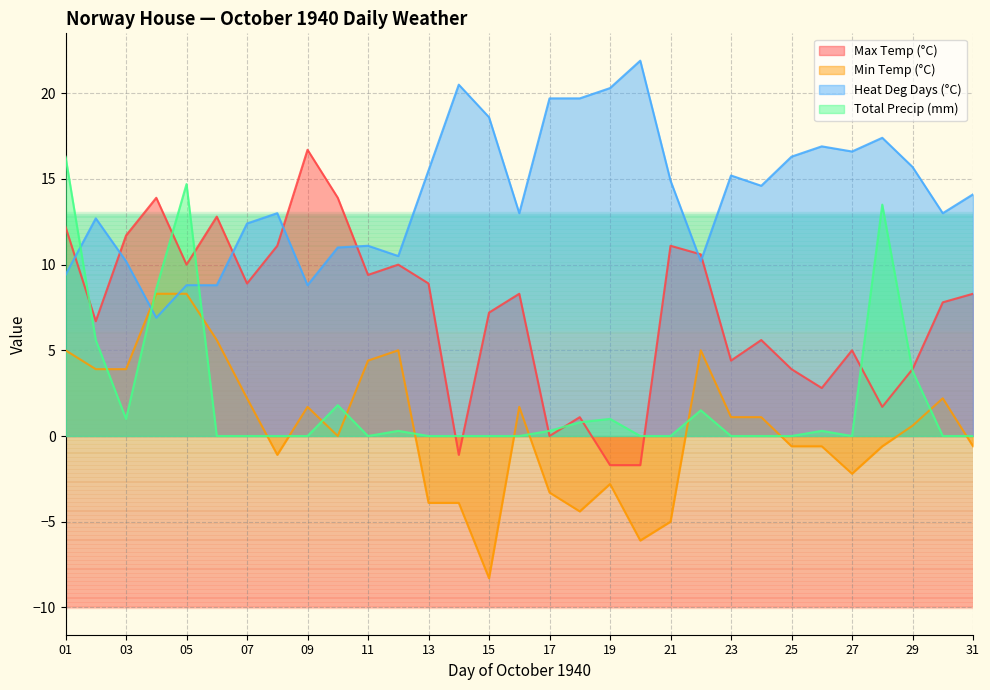

Rank the categories by Heat Deg Days (°C) value from highest to lowest.

20, 14, 19, 17, 18, 15, 28, 26, 27, 25, 29, 13, 23, 21, 24, 31, 08, 16, 30, 02, 07, 11, 10, 12, 03, 22, 01, 05, 06, 09, 04